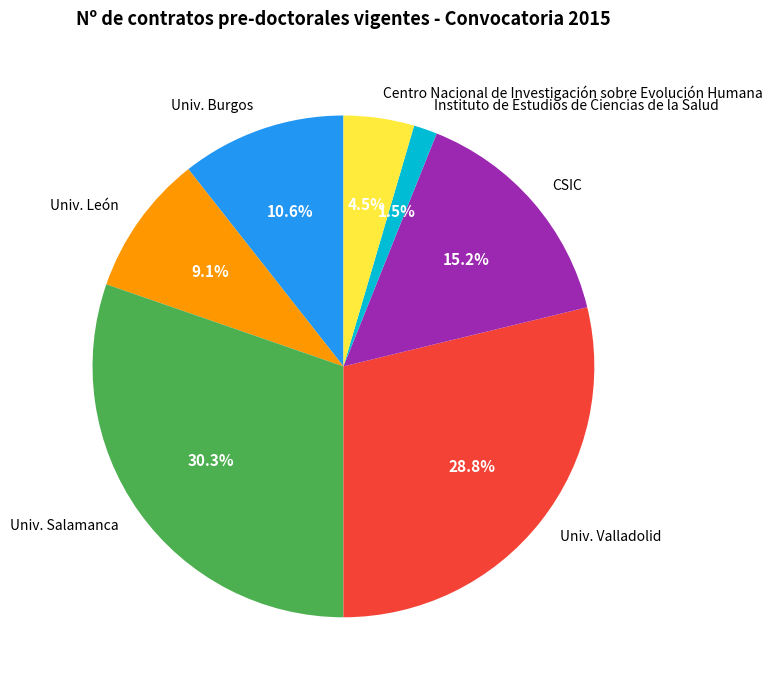

What is the smallest slice in the pie chart?

Instituto de Estudios de Ciencias de la Salud